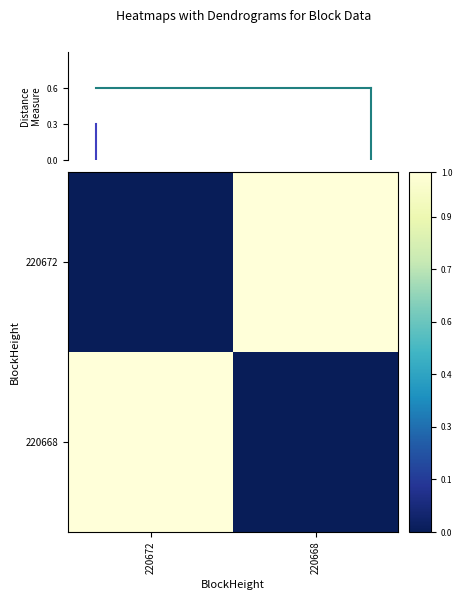

Count the number of data series in this chart.

2